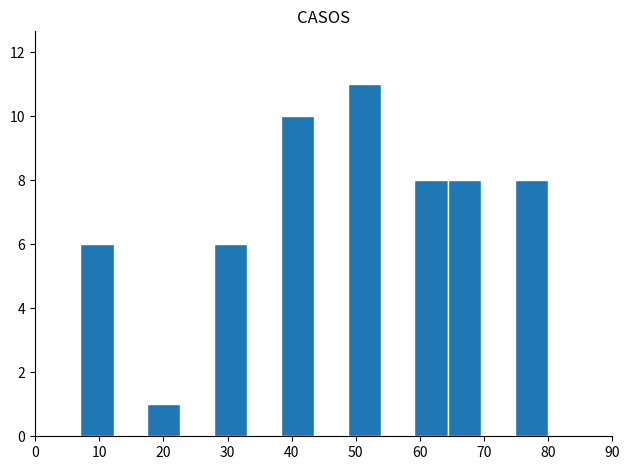

Reading left to right, list every bar in this chart as the range it spans on the x-axis followed by its height. Neither the bar edges nor the heights are printed on the chart, so give them approximately, as read against the axes.

7 to 12: 6
12 to 17: 0
17 to 23: 1
23 to 28: 0
28 to 33: 6
33 to 38: 0
38 to 44: 10
44 to 49: 0
49 to 54: 11
54 to 59: 0
59 to 64: 8
64 to 70: 8
70 to 75: 0
75 to 80: 8